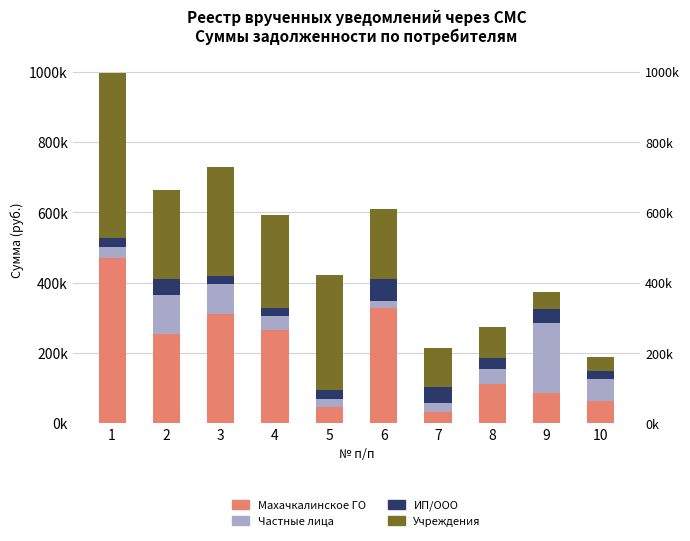

What is the difference between the maximum and minimum values in the Частные лица series?

177018.3